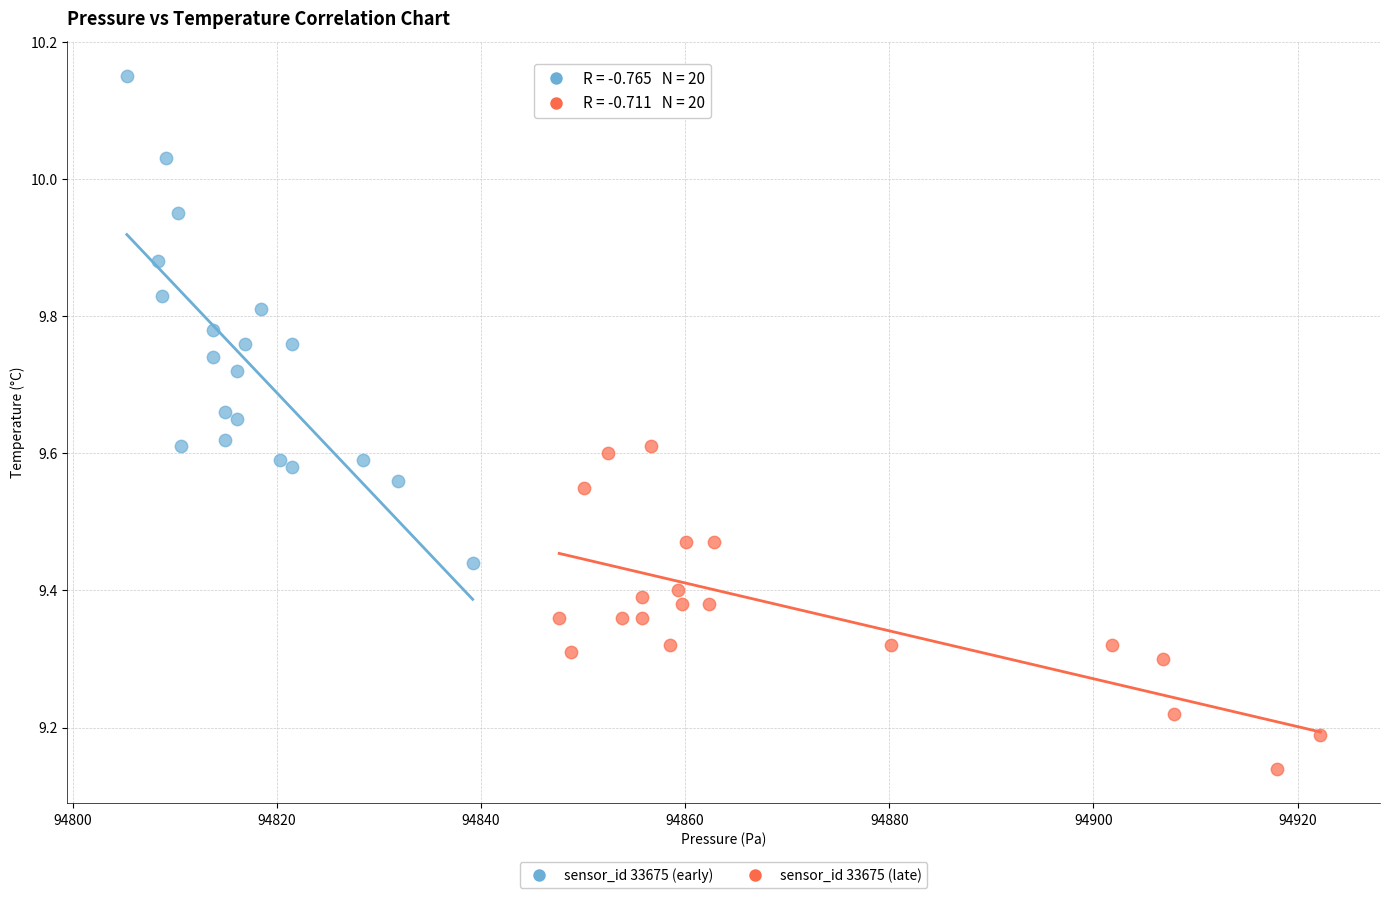

Which series has the largest Y range (max minus min)?

sensor_id 33675 (early)